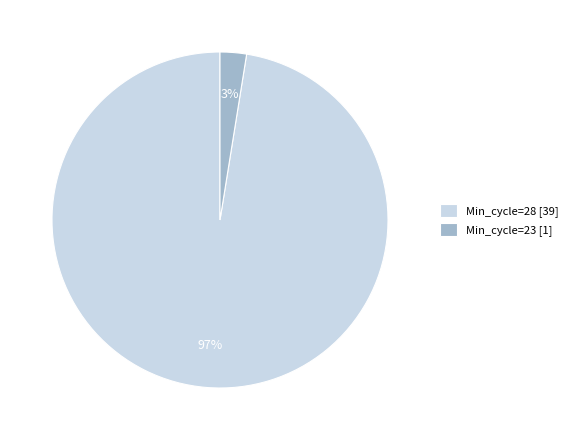

Rank the categories by value from highest to lowest.

Min_cycle=28 [39], Min_cycle=23 [1]